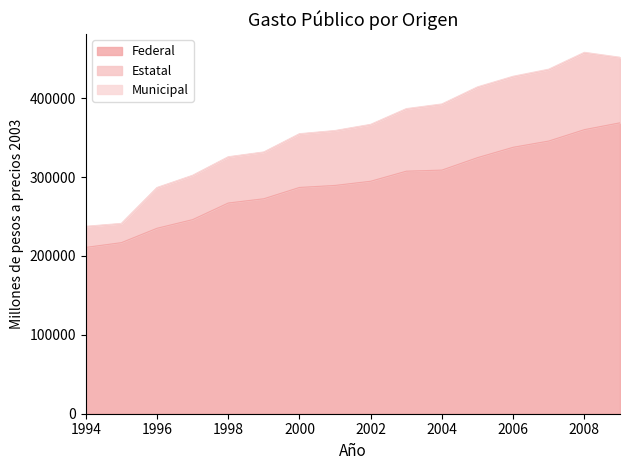

Which has a higher value, 2001 or 2002?

2002